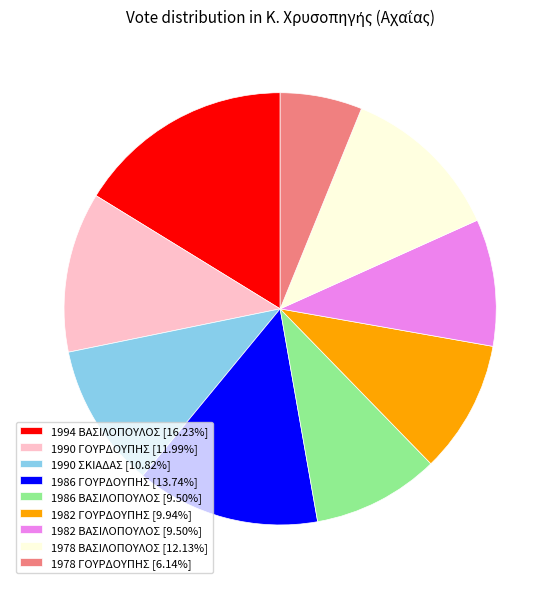

Which slice is the smallest?

1978 ΓΟΥΡΔΟΥΠΗΣ